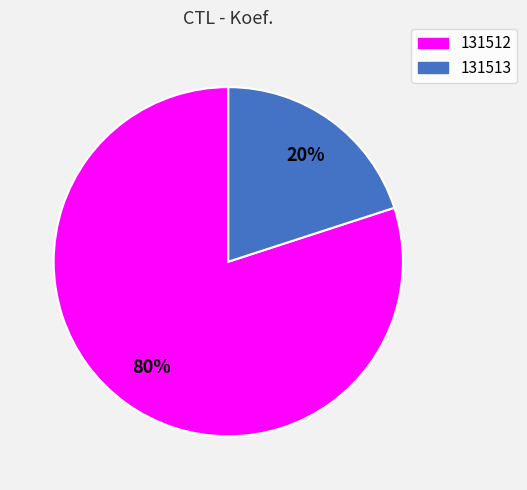

What percentage is the 131513 slice, to the nearest percent?

20%